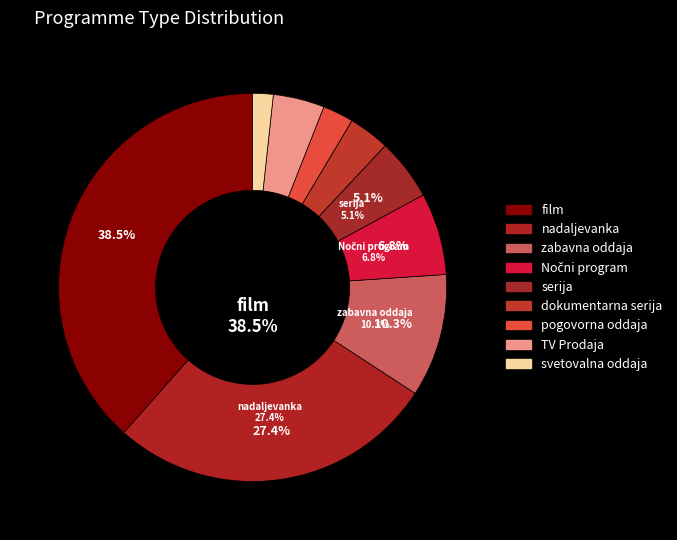

The Nočni program slice represents 7% of the pie. True or false?

True